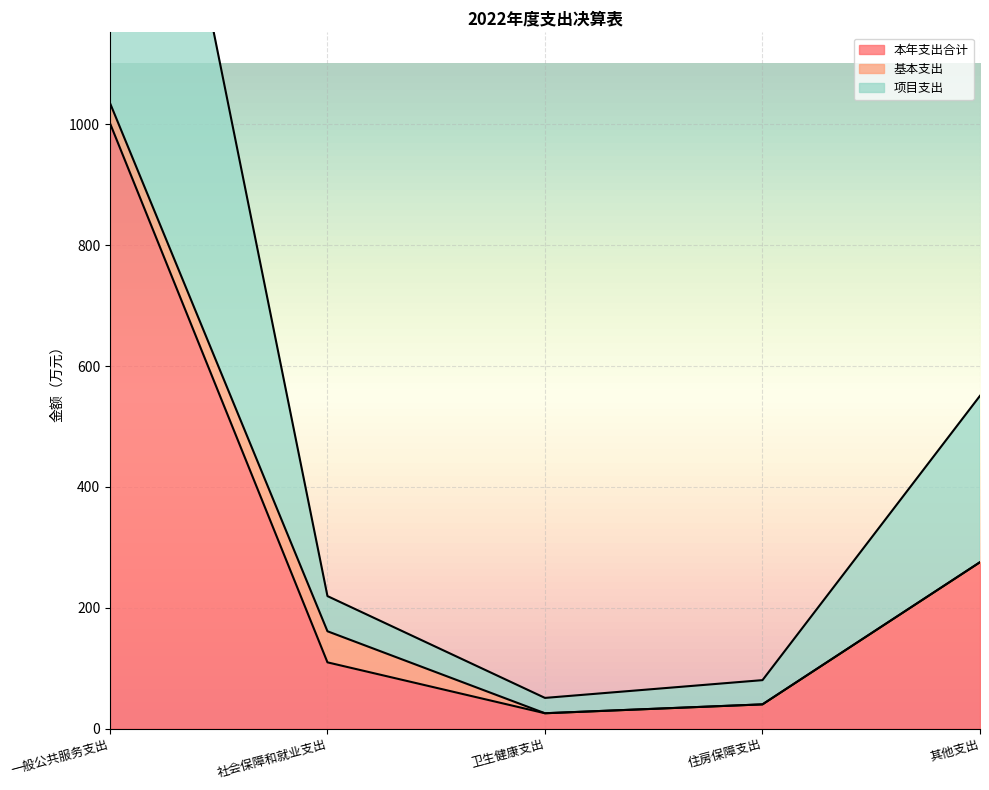

The value of 本年支出合计 at 其他支出 is 275.4. True or false?

True